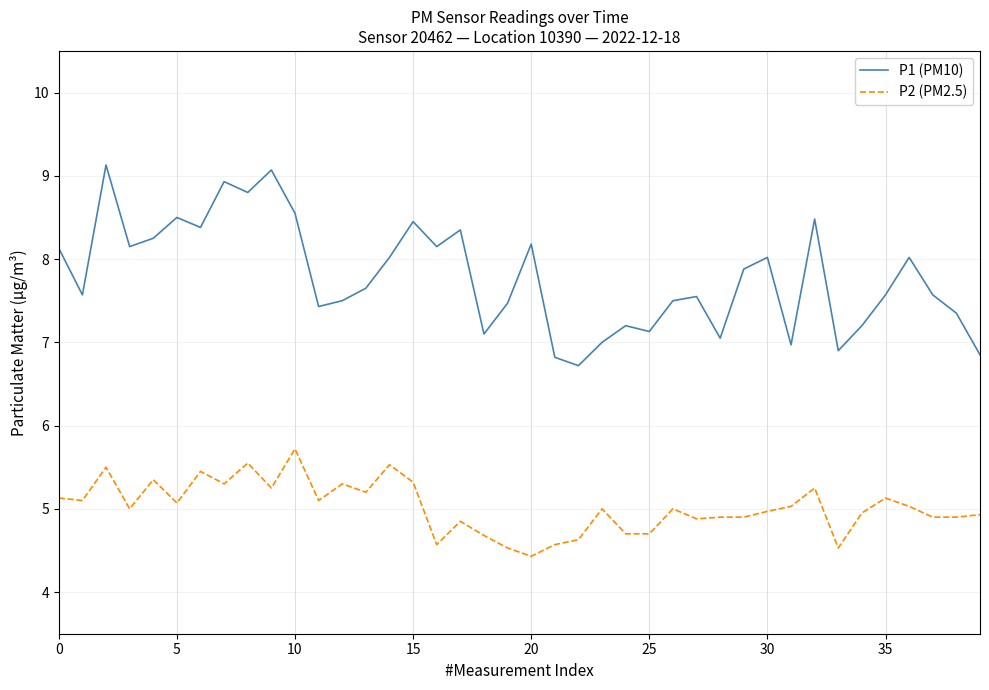

What is the sum of all P2 (PM2.5) values?

200.8